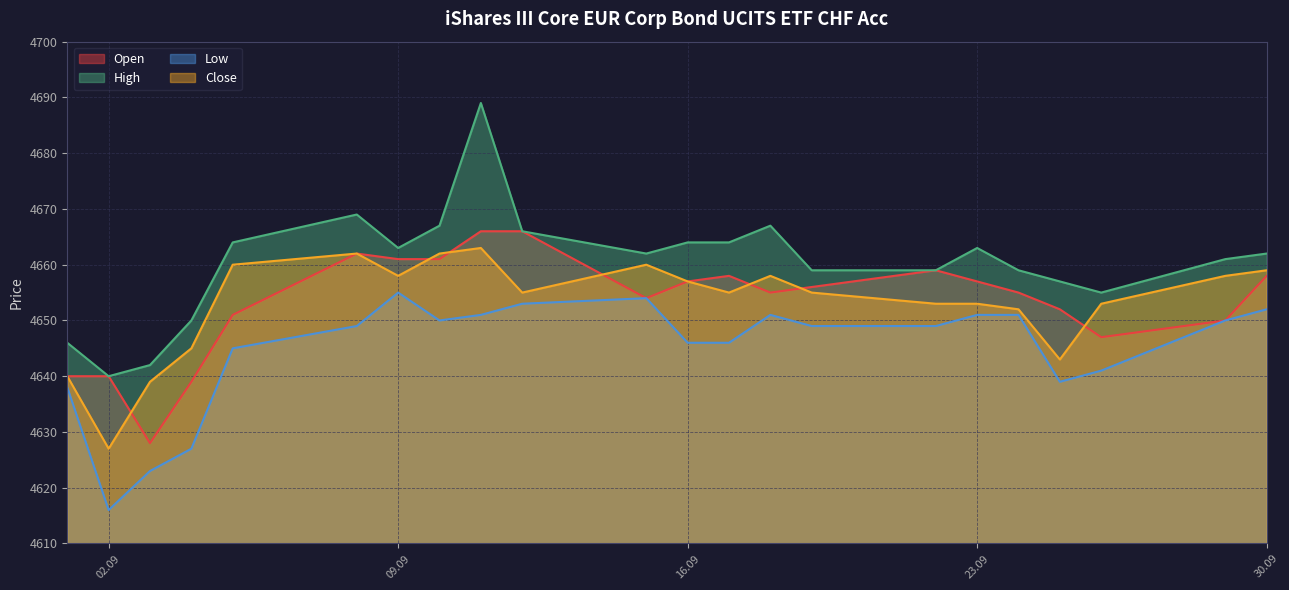

True or false: Low and Close cross at least once.

False